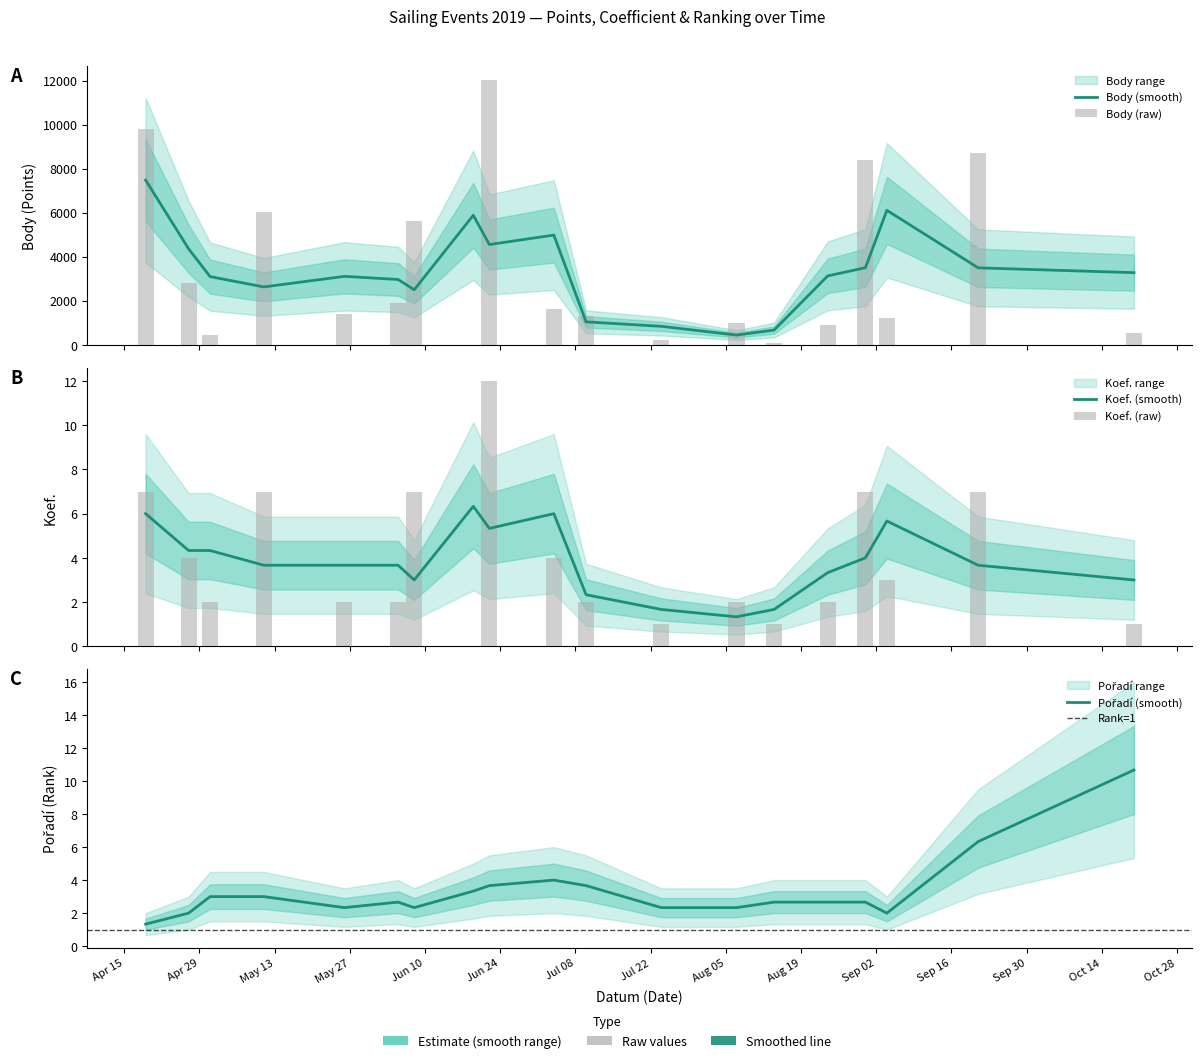

What is the total value across all series at 2019-09-04?

1209